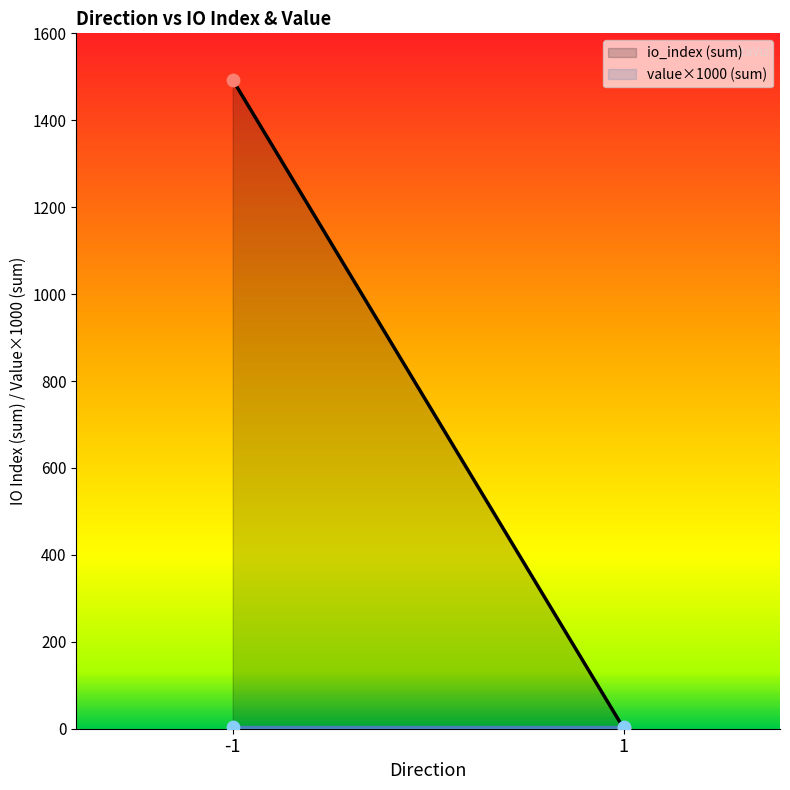

Which series reaches the minimum Y coordinate?

io_index